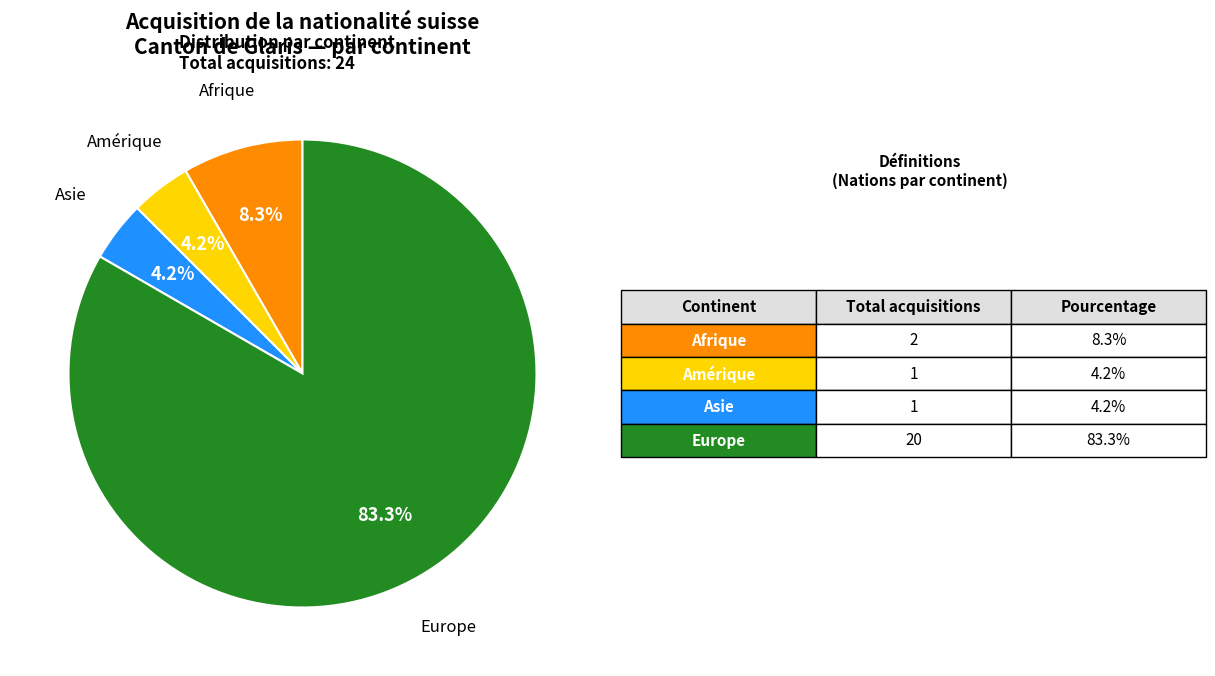

Does any single category account for the majority?

Yes